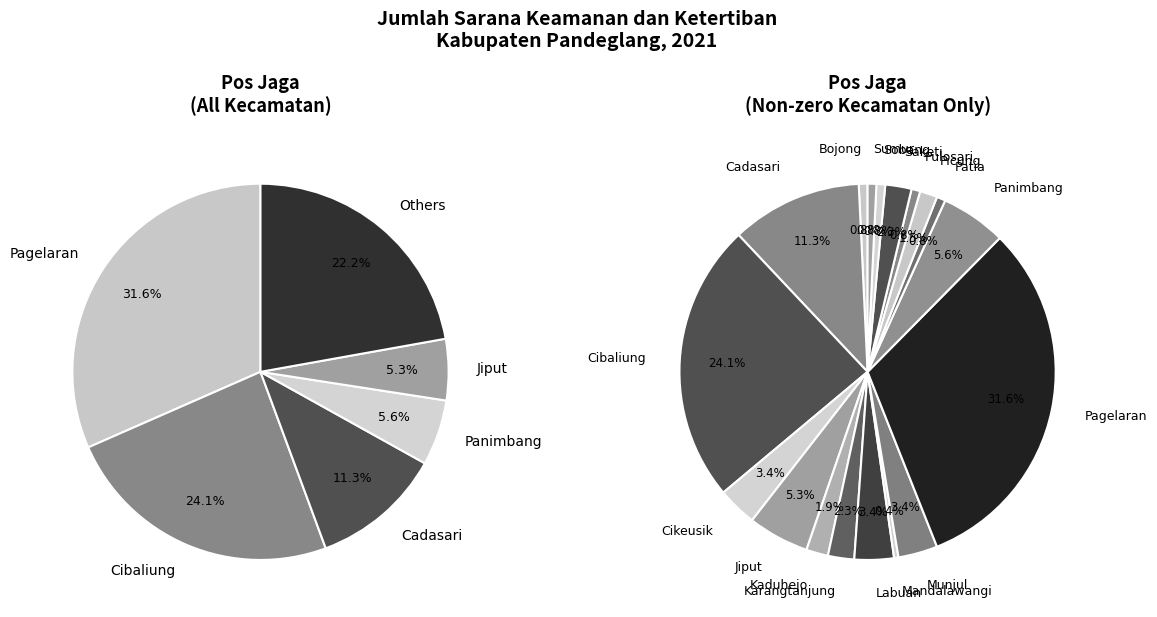

Rank the categories by Pos Jaga value from lowest to highest.

0, 1, 4, 6, 7, 8, 10, 11, 12, 13, 17, 19, 21, 22, 25, 31, 33, 20, 2, 27, 29, 32, 34, 28, 15, 16, 30, 9, 18, 23, 14, 26, 3, 5, 24